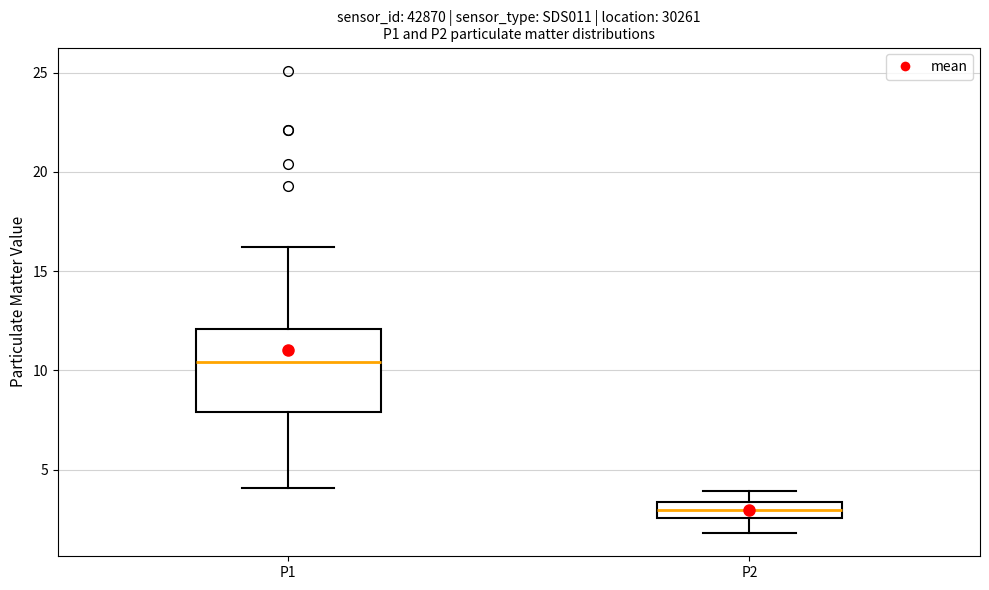

Where does the median line of the box for P1 sit on the y-axis? The values are not printed on the chart, so give them approximately, as read against the axis.

10.5